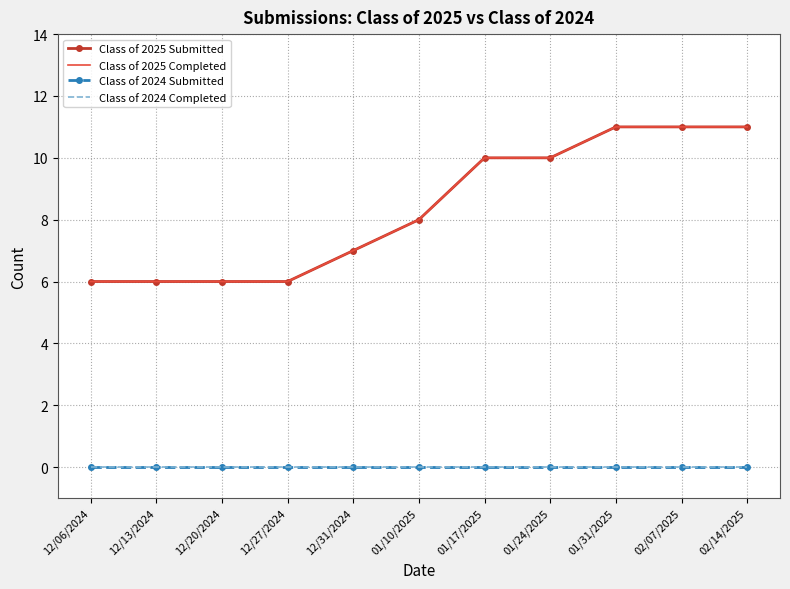

What is the spread (max minus min) of values at 12/13/2024?

6